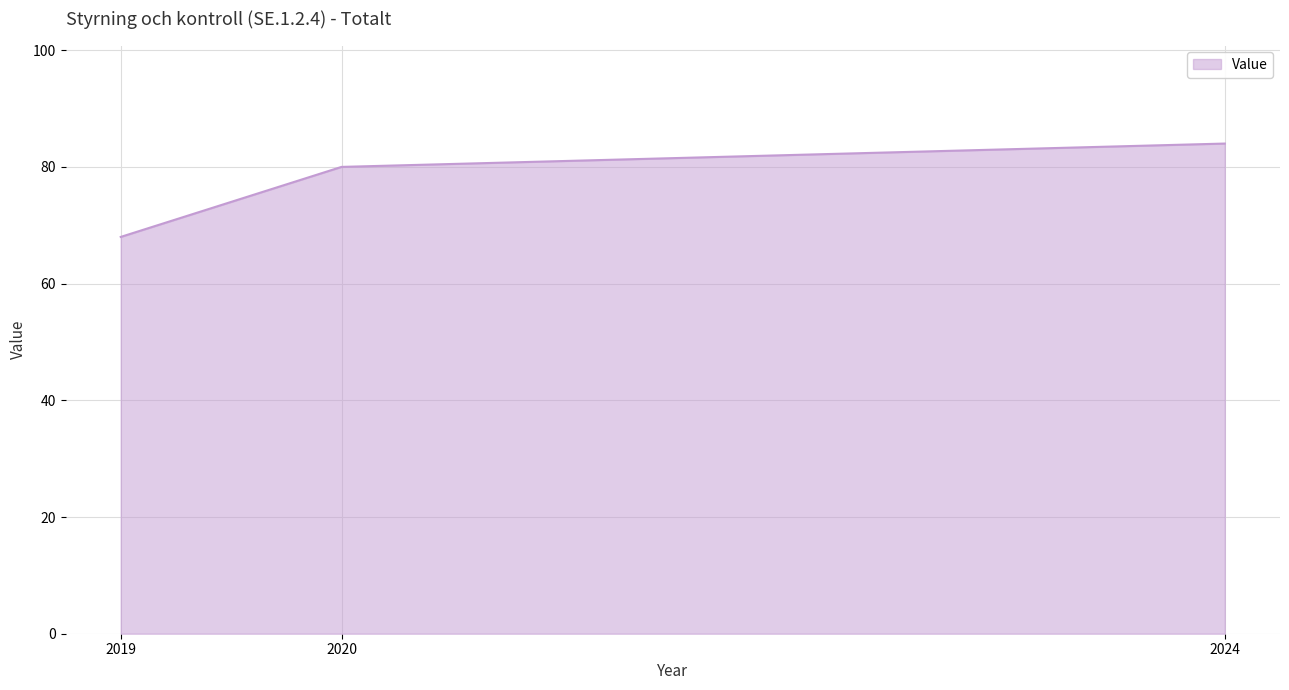

Does the chart have visible grid lines?

Yes